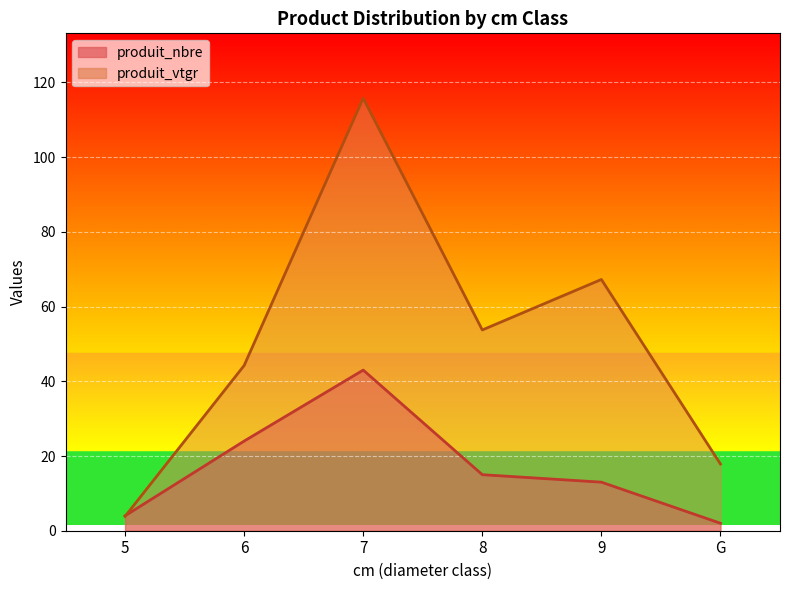

List the series in order of their peak value, lowest first.

produit_nbre, produit_vtgr